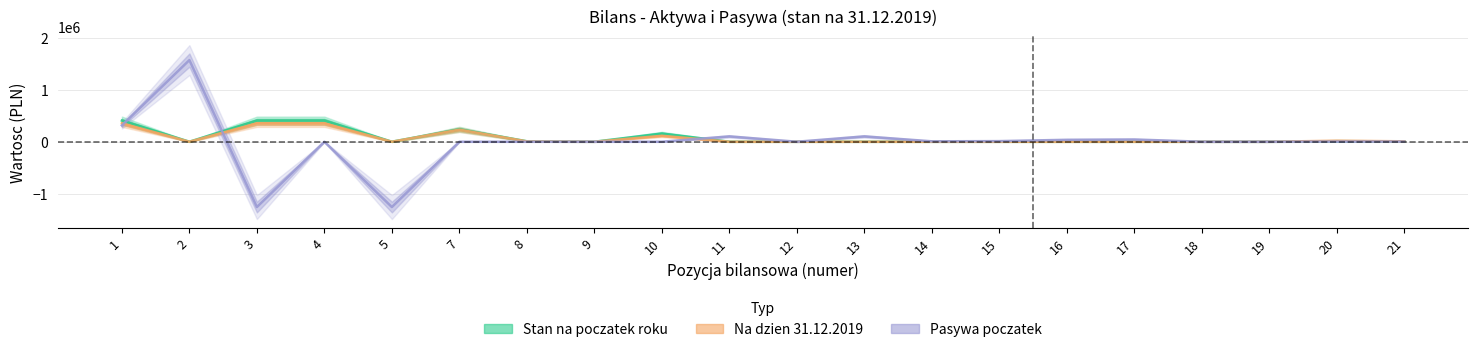

How many data points in Na dzien 31.12.2019 are above 0?

8